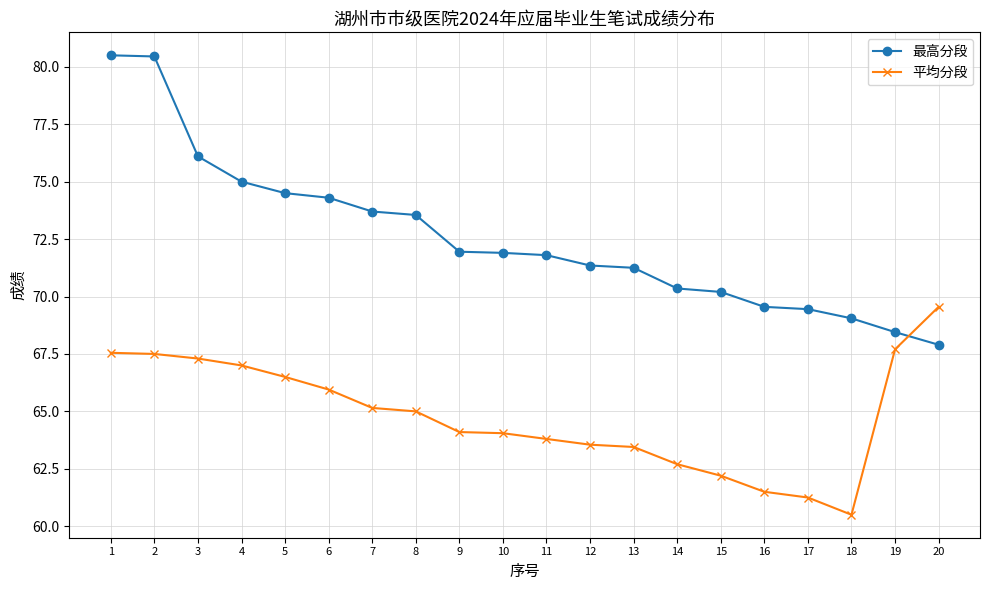

What is the approximate value of 最高分段 at 3?

76.1